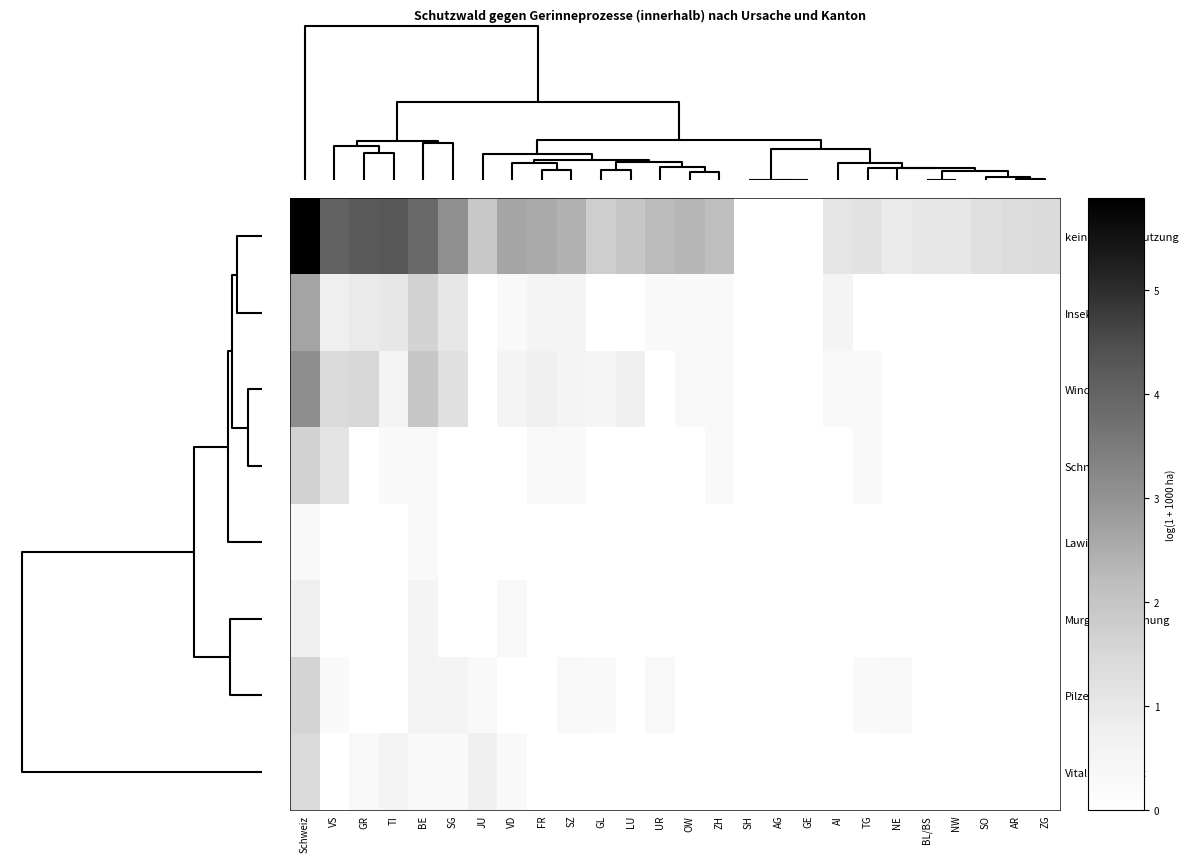

Reading left to right, transcribe all the data shown in this chart.

keine Zwangsnutzung: Schweiz=5.9	VS=4.0	GR=4.2	TI=4.3	BE=3.9	SG=3.1	JU=1.9	VD=2.7	FR=2.6	SZ=2.4	GL=1.8	LU=2.0	UR=2.2	OW=2.3	ZH=2.2	SH=0.0	AG=0.0	GE=0.0	AI=1.1	TG=1.2	NE=0.9	BL/BS=1.0	NW=1.0	SO=1.3	AR=1.4	ZG=1.4
Insekten: Schweiz=2.7	VS=0.7	GR=0.9	TI=1.0	BE=1.6	SG=1.0	JU=0.0	VD=0.3	FR=0.5	SZ=0.5	GL=0.0	LU=0.0	UR=0.3	OW=0.3	ZH=0.3	SH=0.0	AG=0.0	GE=0.0	AI=0.5	TG=0.0	NE=0.0	BL/BS=0.0	NW=0.0	SO=0.0	AR=0.0	ZG=0.0
Wind: Schweiz=3.1	VS=1.4	GR=1.5	TI=0.5	BE=2.0	SG=1.2	JU=0.0	VD=0.5	FR=0.7	SZ=0.5	GL=0.5	LU=0.7	UR=0.0	OW=0.3	ZH=0.3	SH=0.0	AG=0.0	GE=0.0	AI=0.3	TG=0.3	NE=0.0	BL/BS=0.0	NW=0.0	SO=0.0	AR=0.0	ZG=0.0
Schneelast: Schweiz=1.6	VS=1.1	GR=0.0	TI=0.3	BE=0.3	SG=0.0	JU=0.0	VD=0.0	FR=0.3	SZ=0.3	GL=0.0	LU=0.0	UR=0.0	OW=0.0	ZH=0.3	SH=0.0	AG=0.0	GE=0.0	AI=0.0	TG=0.3	NE=0.0	BL/BS=0.0	NW=0.0	SO=0.0	AR=0.0	ZG=0.0
Lawine: Schweiz=0.3	VS=0.0	GR=0.0	TI=0.0	BE=0.3	SG=0.0	JU=0.0	VD=0.0	FR=0.0	SZ=0.0	GL=0.0	LU=0.0	UR=0.0	OW=0.0	ZH=0.0	SH=0.0	AG=0.0	GE=0.0	AI=0.0	TG=0.0	NE=0.0	BL/BS=0.0	NW=0.0	SO=0.0	AR=0.0	ZG=0.0
Murgang/Rutschung: Schweiz=0.7	VS=0.0	GR=0.0	TI=0.0	BE=0.5	SG=0.0	JU=0.0	VD=0.3	FR=0.0	SZ=0.0	GL=0.0	LU=0.0	UR=0.0	OW=0.0	ZH=0.0	SH=0.0	AG=0.0	GE=0.0	AI=0.0	TG=0.0	NE=0.0	BL/BS=0.0	NW=0.0	SO=0.0	AR=0.0	ZG=0.0
Pilze: Schweiz=1.6	VS=0.3	GR=0.0	TI=0.0	BE=0.6	SG=0.5	JU=0.3	VD=0.0	FR=0.0	SZ=0.3	GL=0.3	LU=0.0	UR=0.3	OW=0.0	ZH=0.0	SH=0.0	AG=0.0	GE=0.0	AI=0.0	TG=0.3	NE=0.3	BL/BS=0.0	NW=0.0	SO=0.0	AR=0.0	ZG=0.0
Vitalitätsverlust: Schweiz=1.4	VS=0.0	GR=0.3	TI=0.5	BE=0.3	SG=0.3	JU=0.7	VD=0.3	FR=0.0	SZ=0.0	GL=0.0	LU=0.0	UR=0.0	OW=0.0	ZH=0.0	SH=0.0	AG=0.0	GE=0.0	AI=0.0	TG=0.0	NE=0.0	BL/BS=0.0	NW=0.0	SO=0.0	AR=0.0	ZG=0.0